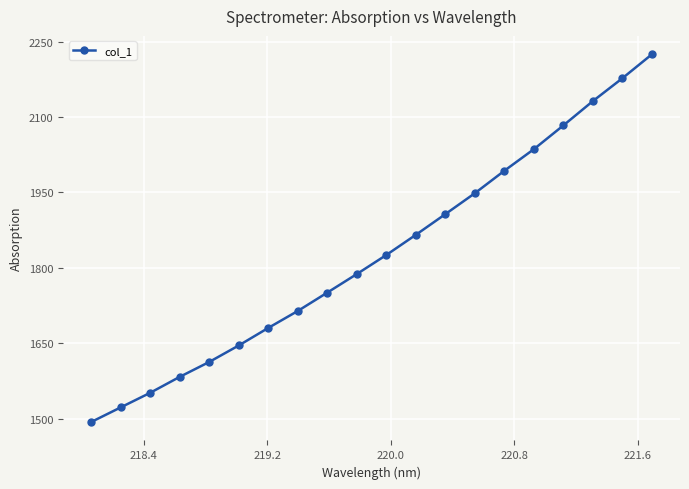

True or false: the data has more than 2 interior local peaks.

False